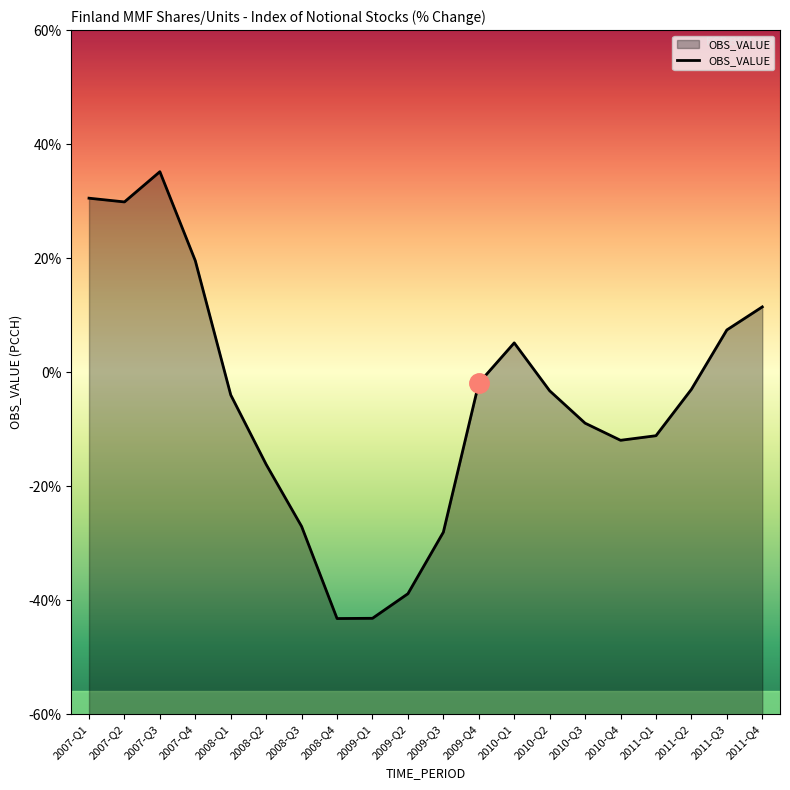

How many lines are shown in the chart?

1